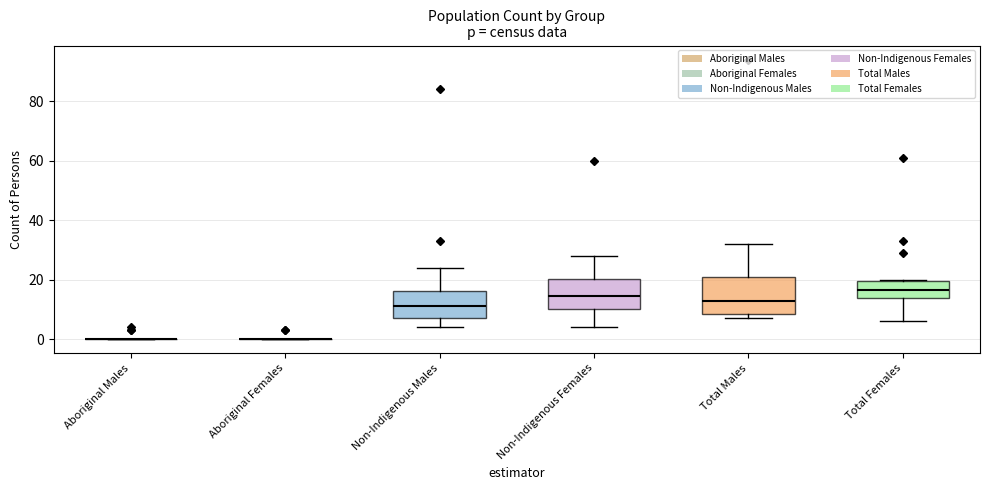

Which box is the tallest, from its lower edge to its upper edge?

Total Males